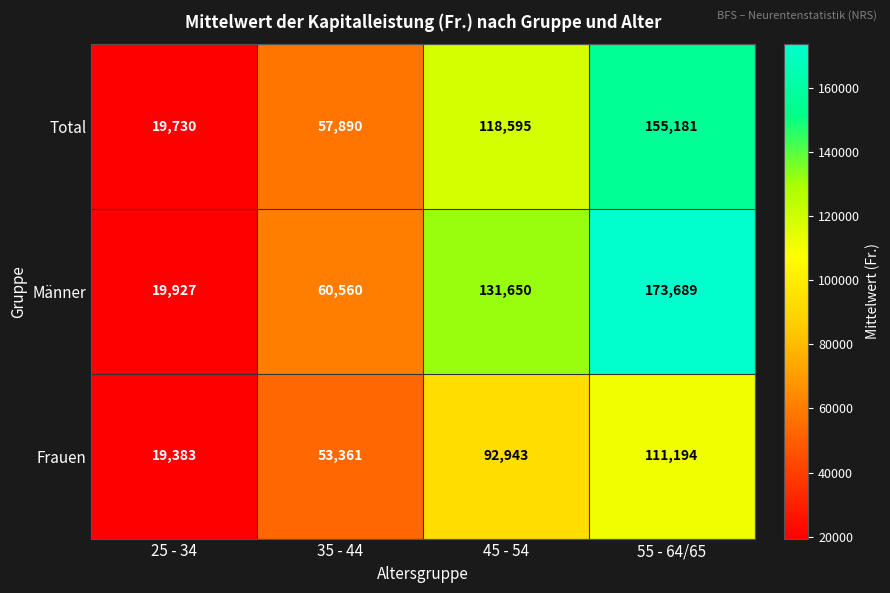

How many series are shown in this chart?

3